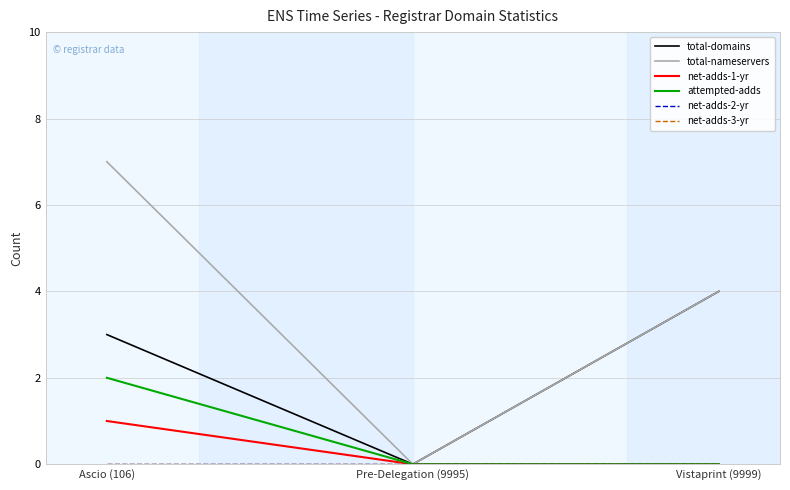

Does the chart have visible grid lines?

Yes